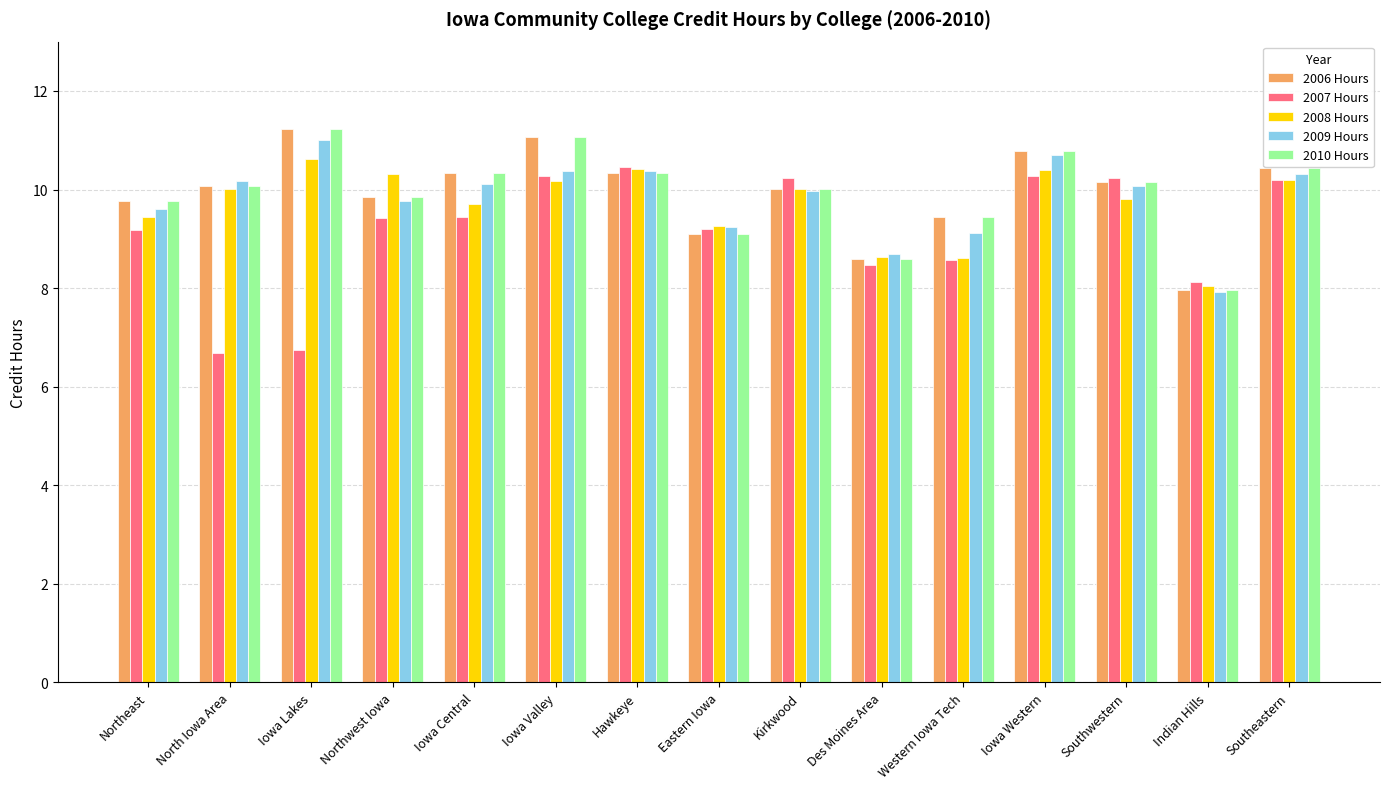

True or false: 2007 Hours has a value of 10.4 at Hawkeye.

True